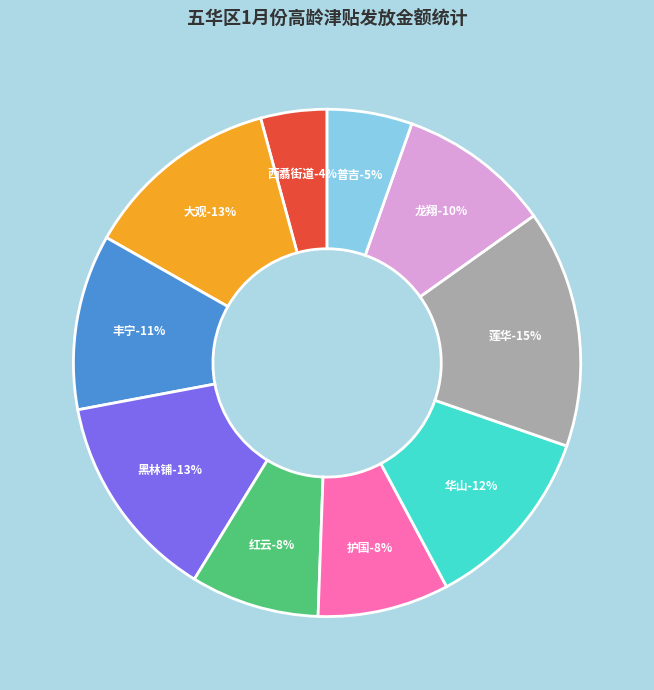

Does 红云 represent more than half of the total?

No